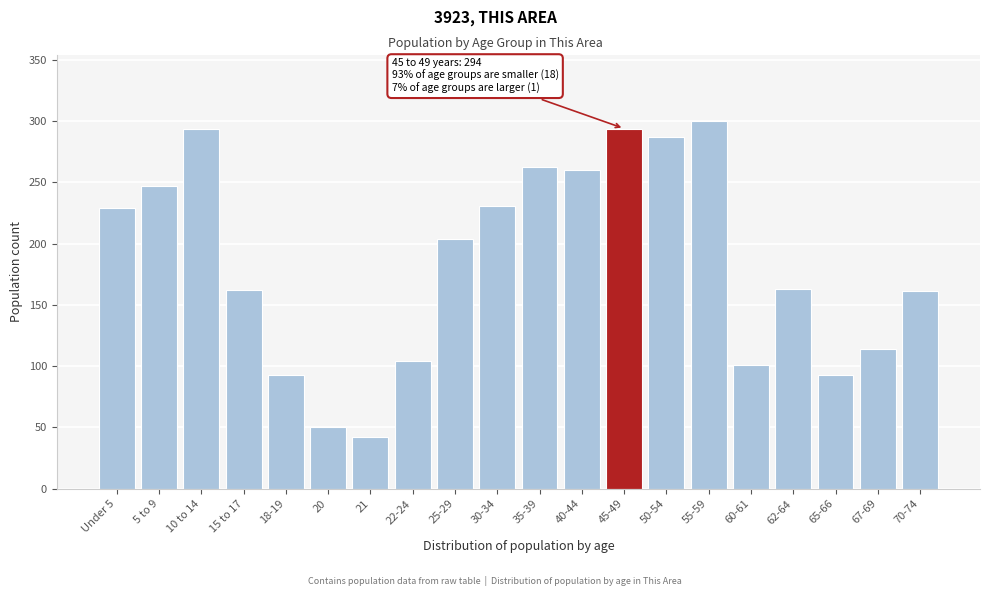

At which label is the value closest to 171?

62-64